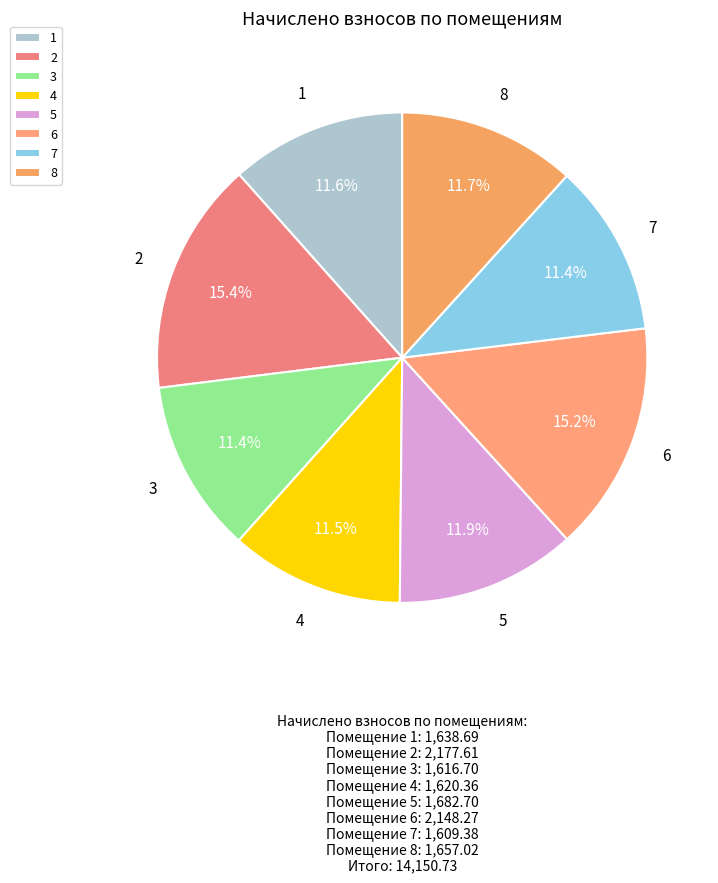

Count the number of slices in the pie.

8